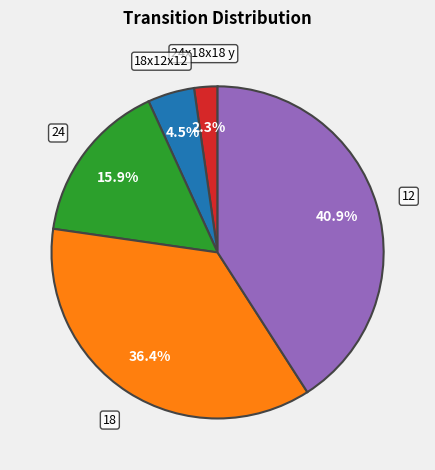

Is it true that 18 is 14% of the pie?

False